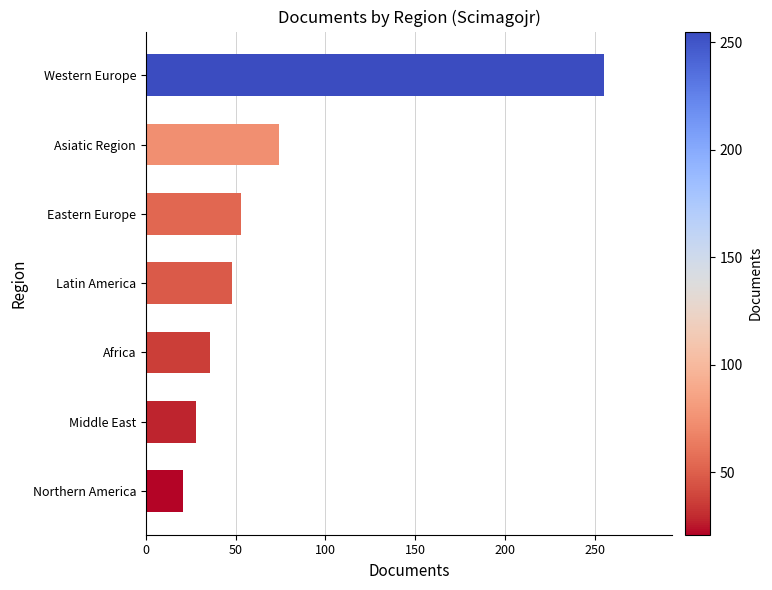

List the labels in order of value, largest first.

Western Europe, Asiatic Region, Eastern Europe, Latin America, Africa, Middle East, Northern America